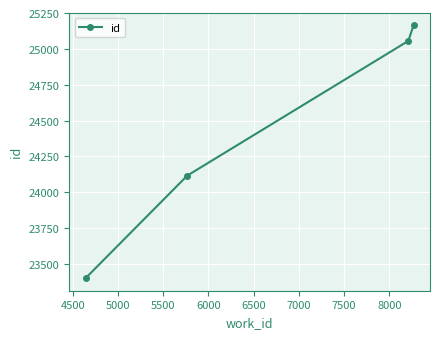

True or false: there are more than 0 points higher than both neighbors.

False